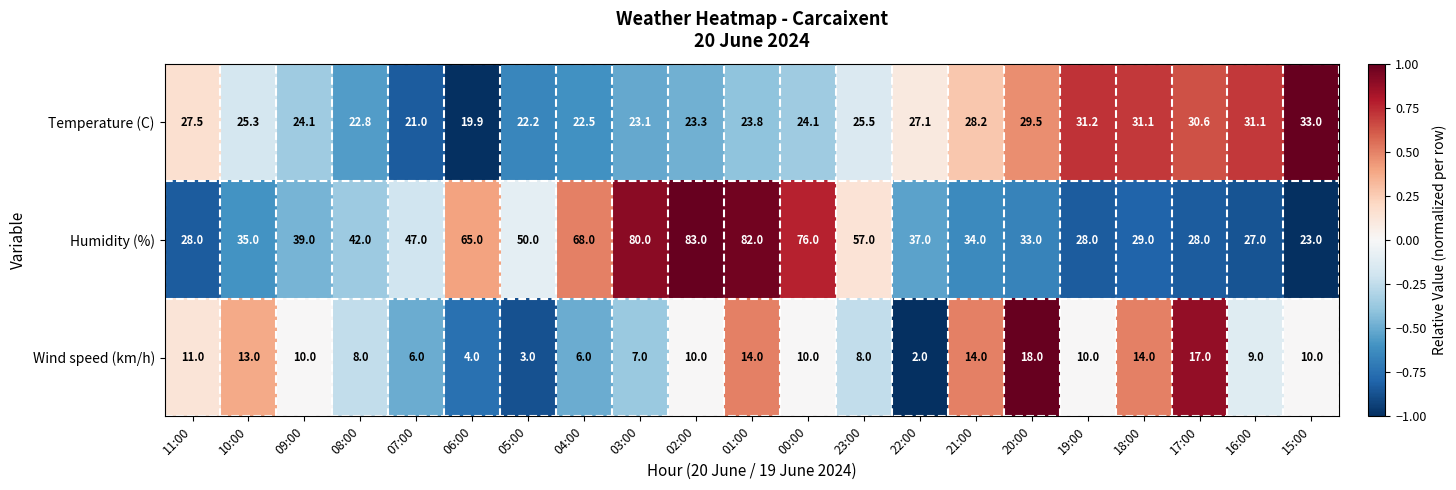

What is the smallest value displayed?

2.0